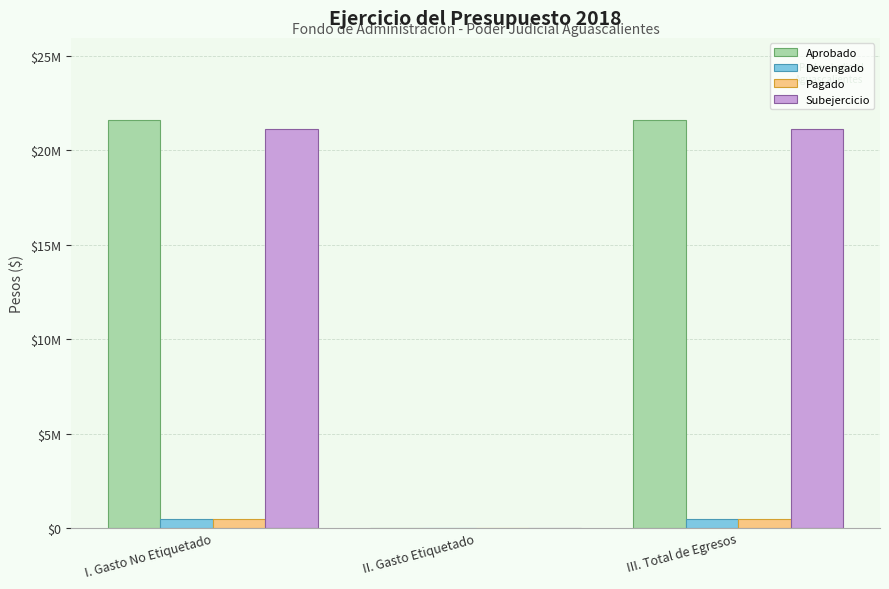

At I. Gasto No Etiquetado, list the series in order from smallest to largest.

Devengado, Pagado, Subejercicio, Aprobado